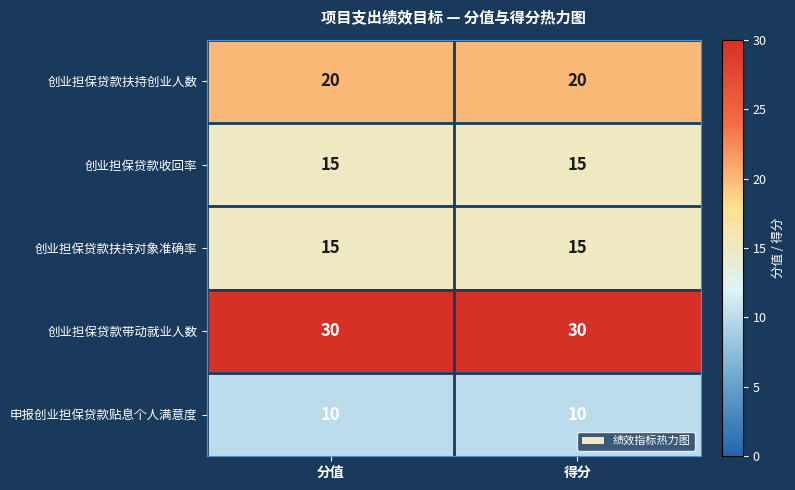

The 申报创业担保贷款贴息个人满意度 series shows 10 at 分值. True or false?

True